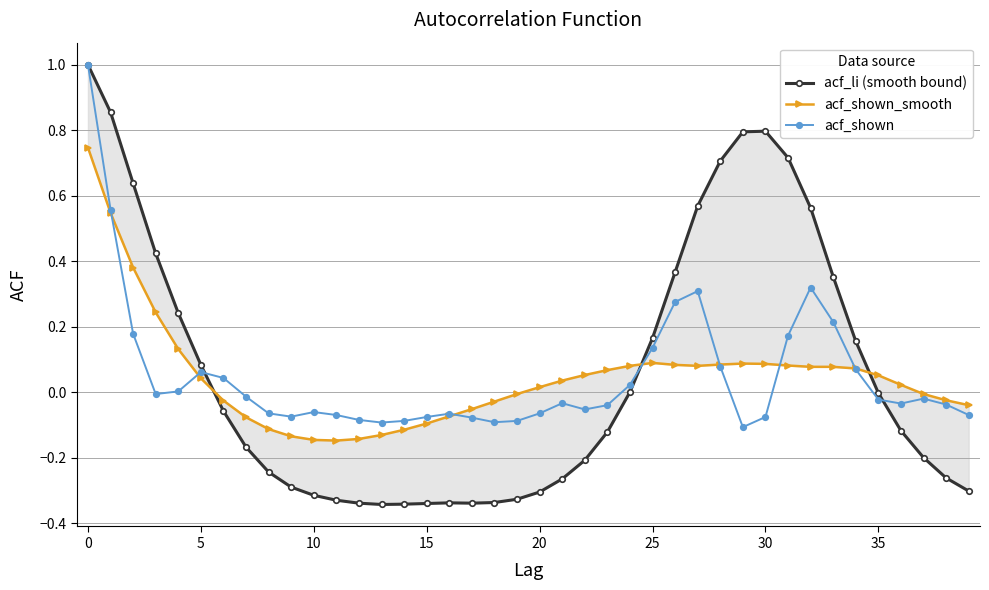

Which series ends up on top after the final intersection of acf_shown_smooth and acf_shown?

acf_shown_smooth